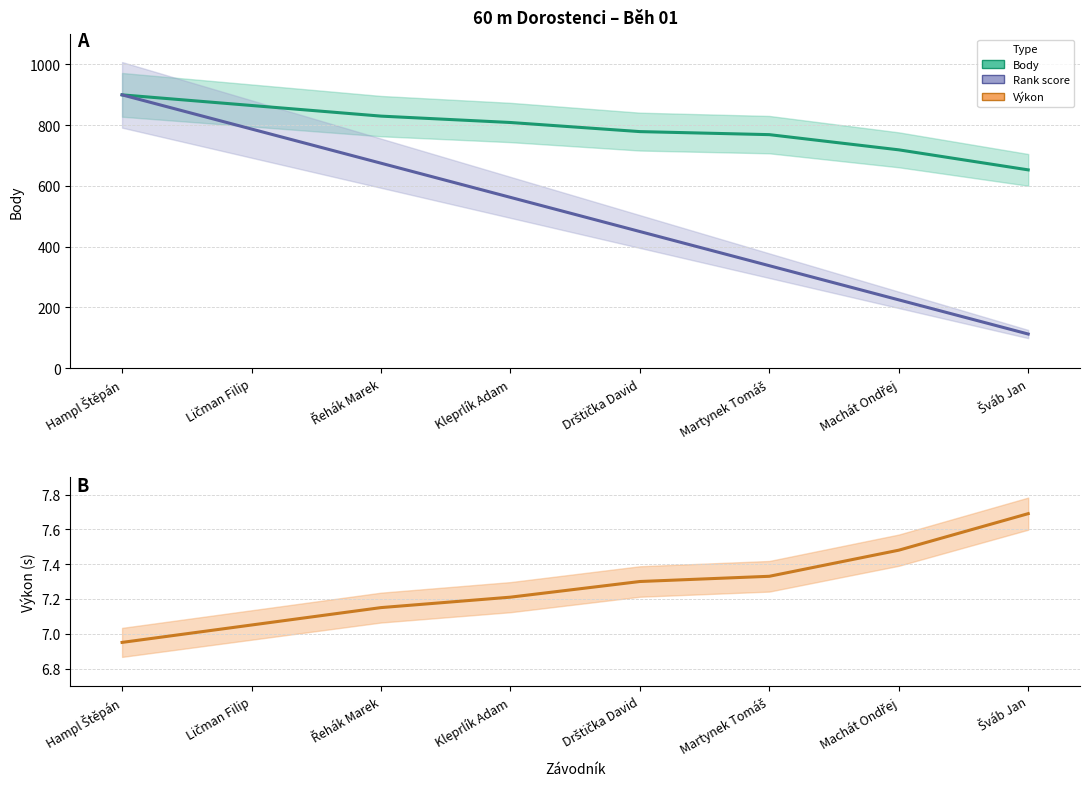

Which has a higher value, Šváb Jan or Ličman Filip?

Ličman Filip